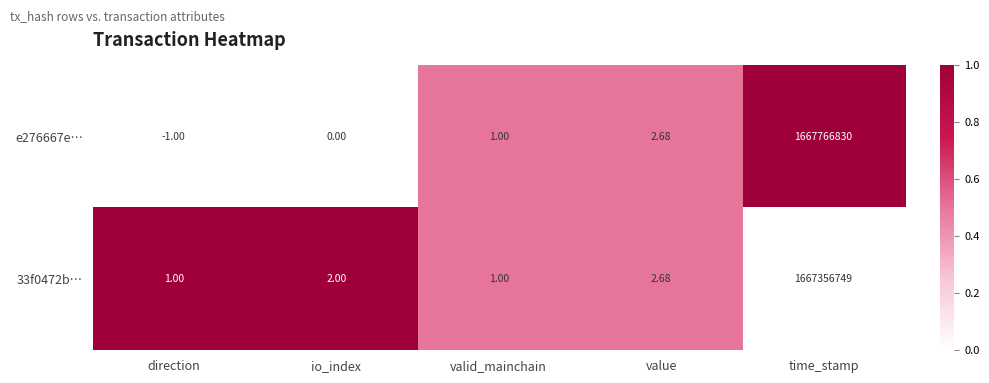

What is the total value across all series at io_index?

2.0